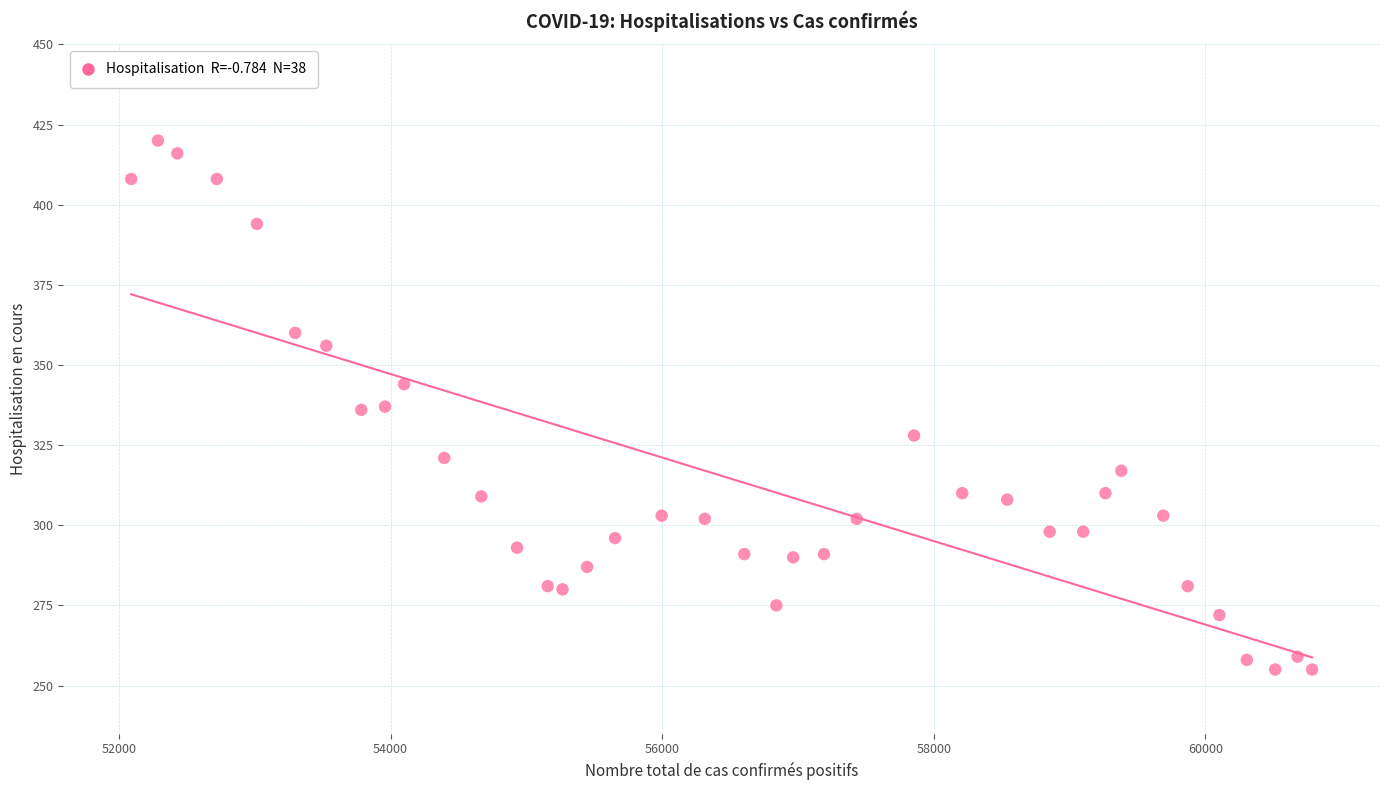

What is the range of Y values (max minus min)?

165